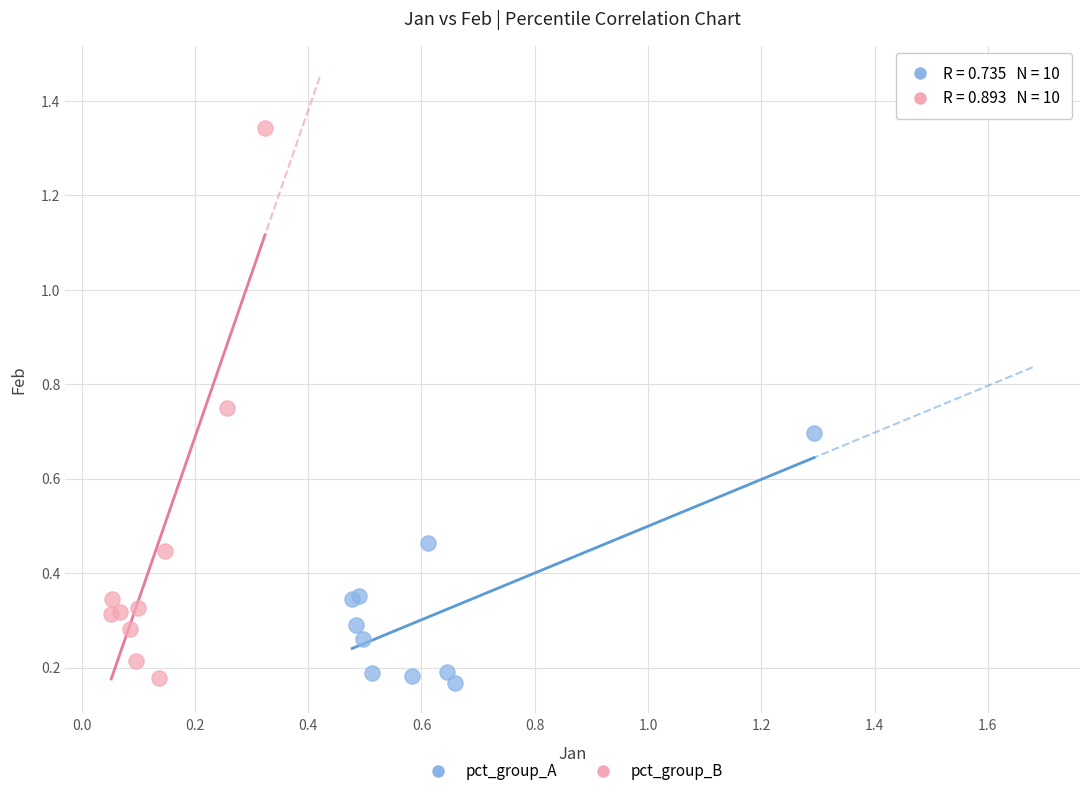

Which series has the widest spread of Y values?

pct_group_B